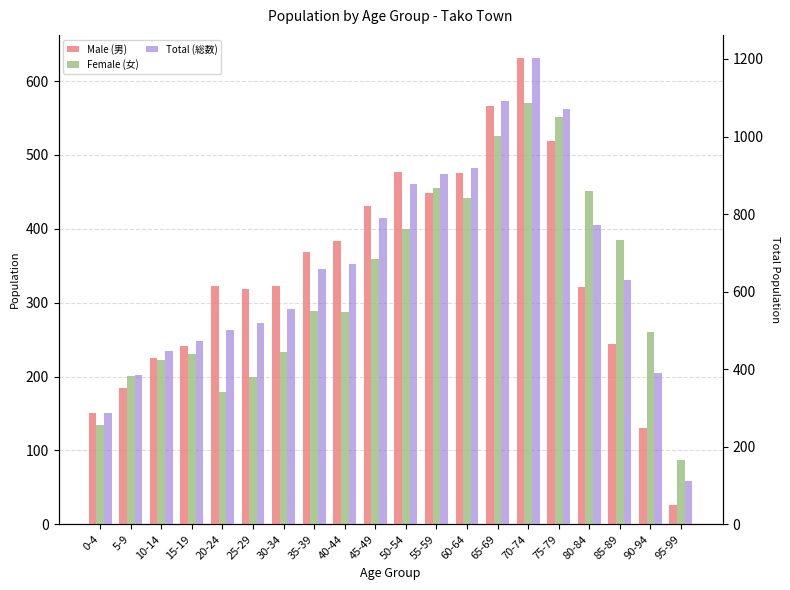

Is the value of Male (男) at 65-69 greater than the value of Female (女) at 15-19?

Yes